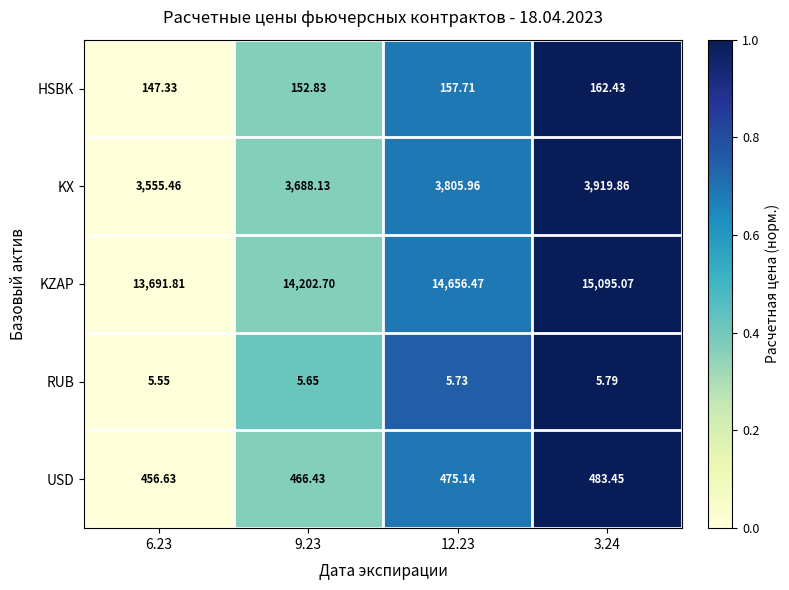

Which series has the largest total across all categories?

KZAP